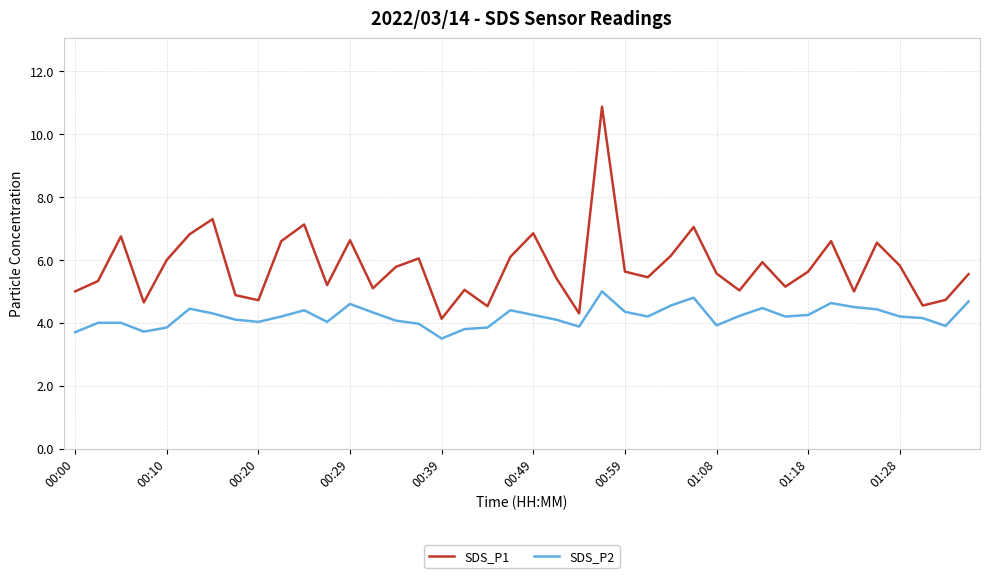

True or false: SDS_P2 and SDS_P1 intersect in this chart.

False